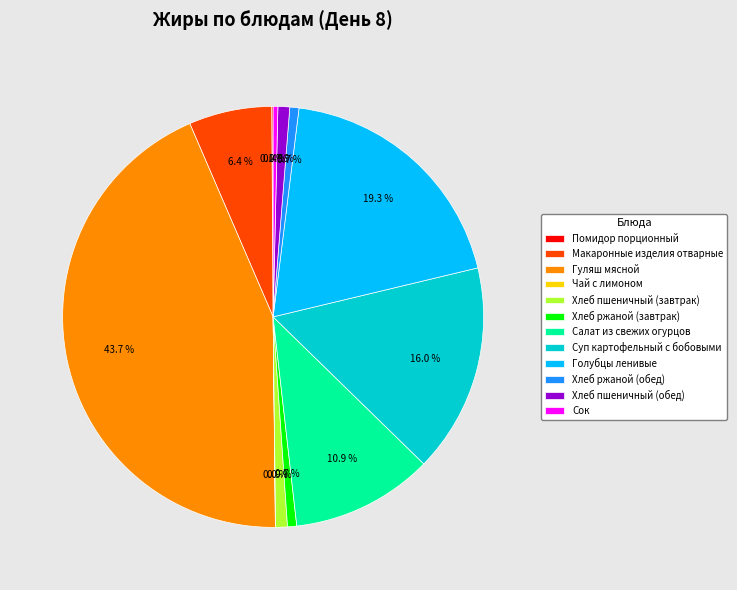

Is the sum of Макаронные изделия отварные and Сок greater than half?

No